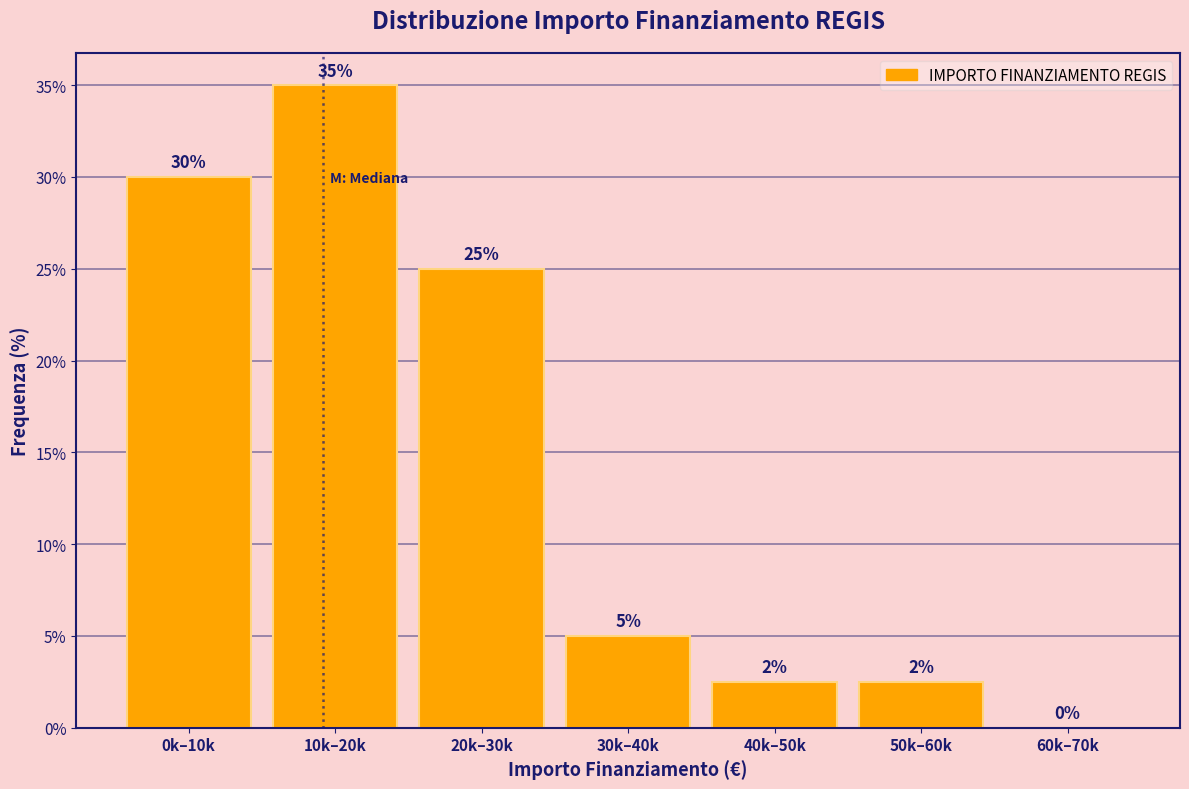

Where does the data first go above 5?

0k–10k